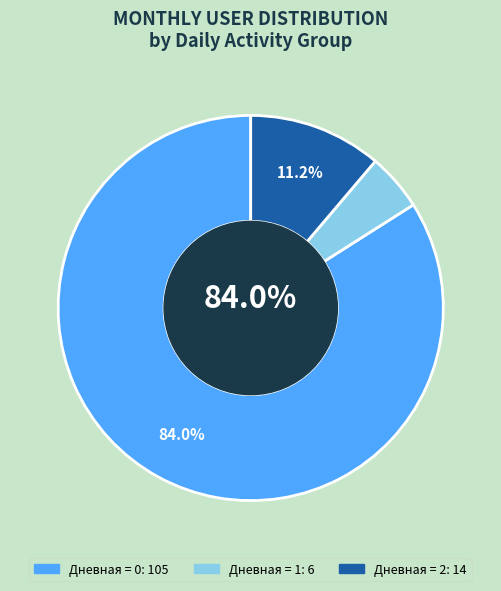

Is there a majority slice in this chart?

Yes